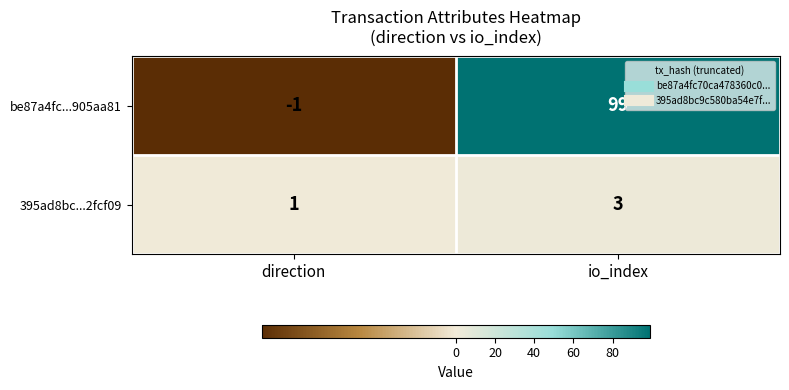

Which series has the largest total across all categories?

be87a4fc...905aa81